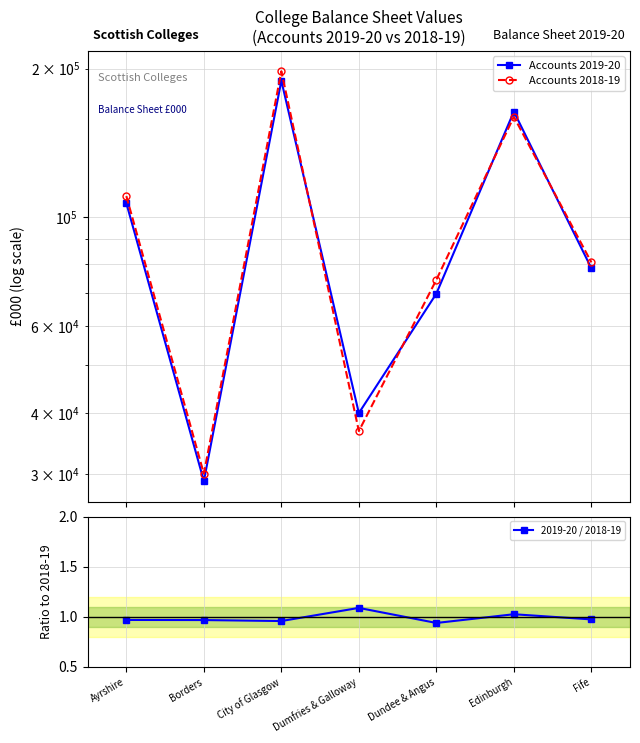

What is the difference between the Accounts 2018-19 values at Edinburgh and City of Glasgow?

37836.0